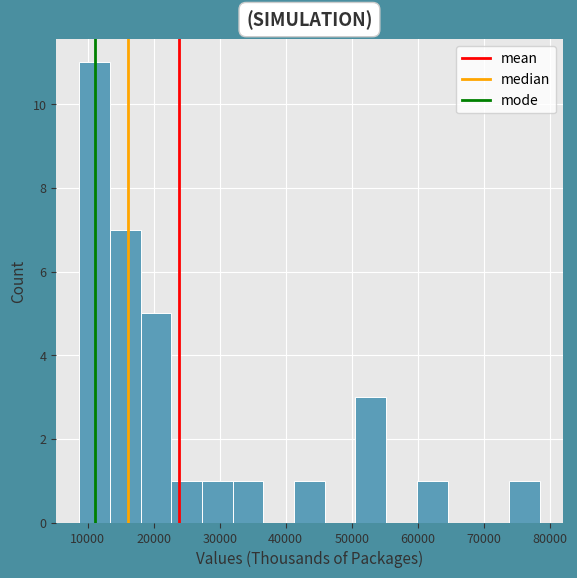

Reading left to right, transcribe this chart: for each bar, give the range it covers on the x-axis and its height. Neither the bar edges nor the heights are printed on the chart, so give them approximately, as read against the axes.

9000 to 13000: 11
13000 to 18000: 7
18000 to 23000: 5
23000 to 27000: 1
27000 to 32000: 1
32000 to 37000: 1
37000 to 41000: 0
41000 to 46000: 1
46000 to 51000: 0
51000 to 55000: 3
55000 to 60000: 0
60000 to 65000: 1
65000 to 69000: 0
69000 to 74000: 0
74000 to 78000: 1